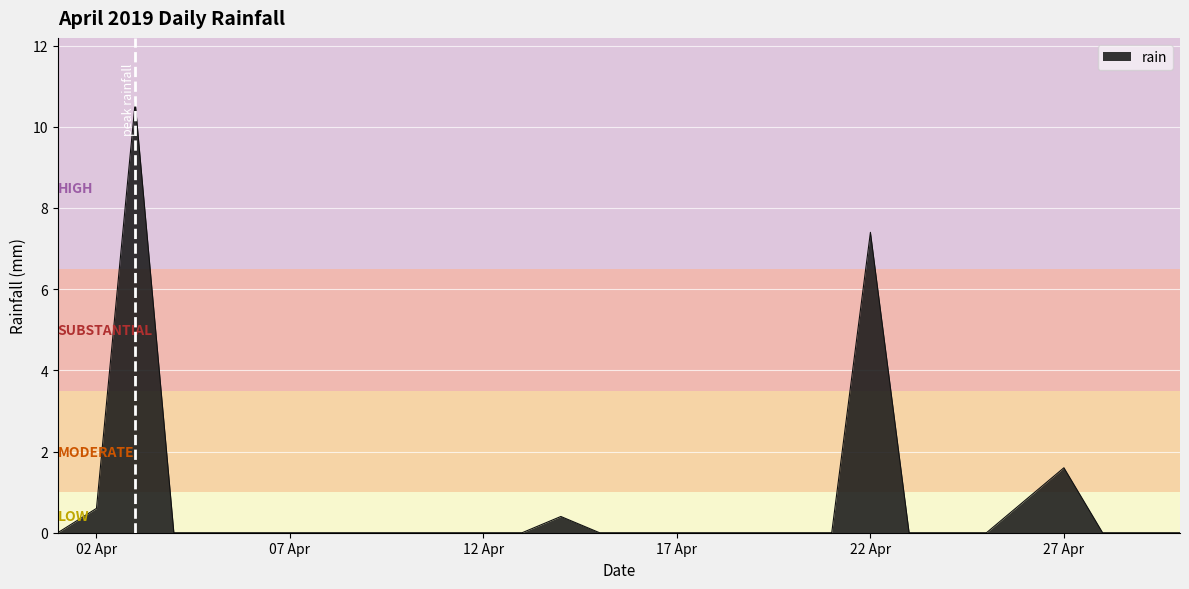

What is the greatest value displayed?

10.6